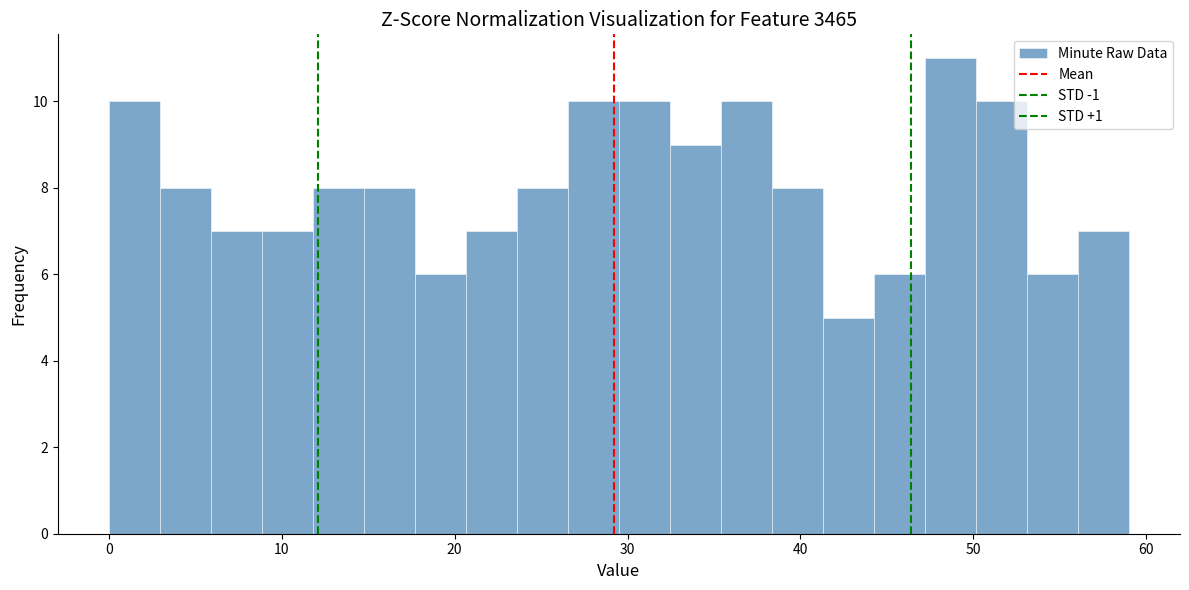

Around what value on the x-axis is the tallest bar? Give the approximate position of its centre, as read against the axis.

49